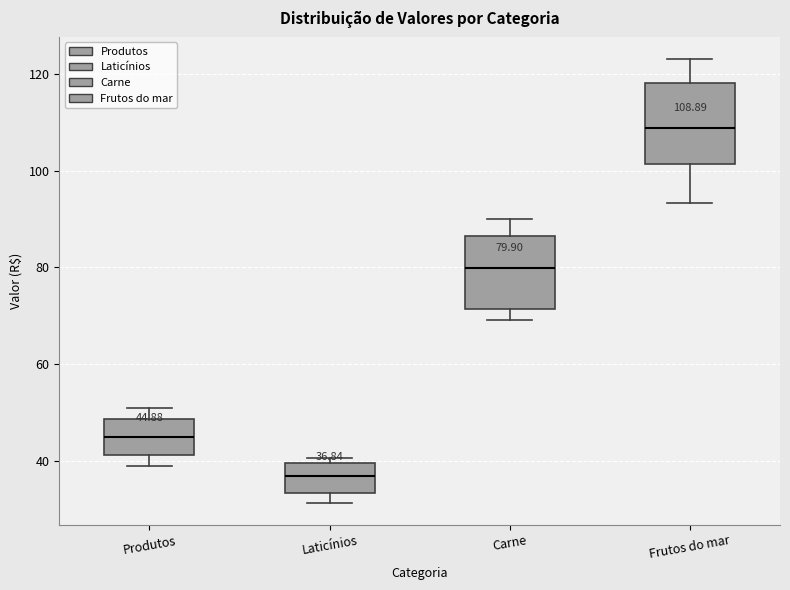

Which box has the lowest median line?

Laticínios